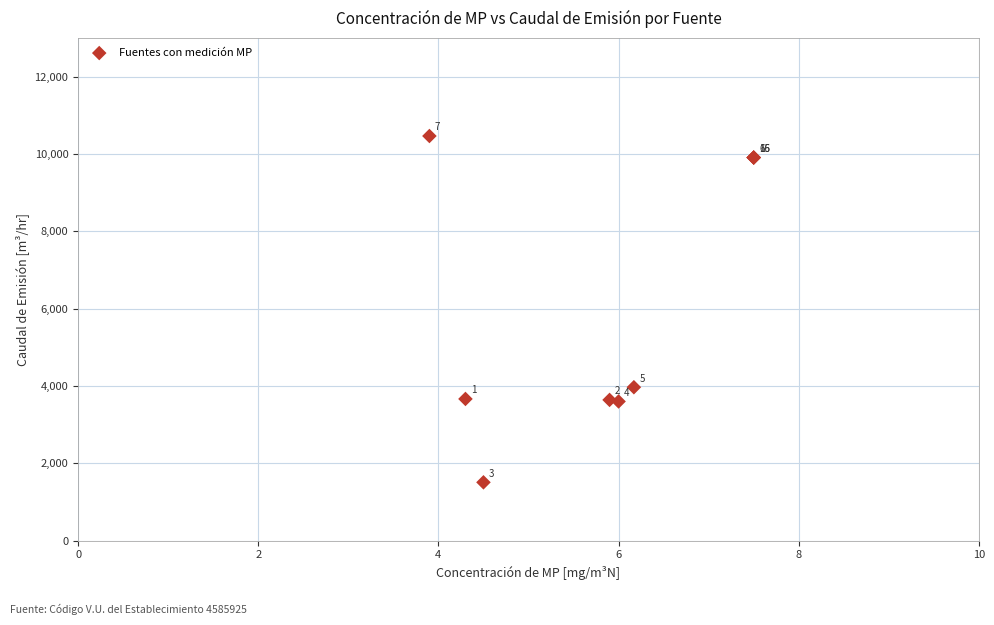

What Y value in the scatter plot is closest to 5987?

3969